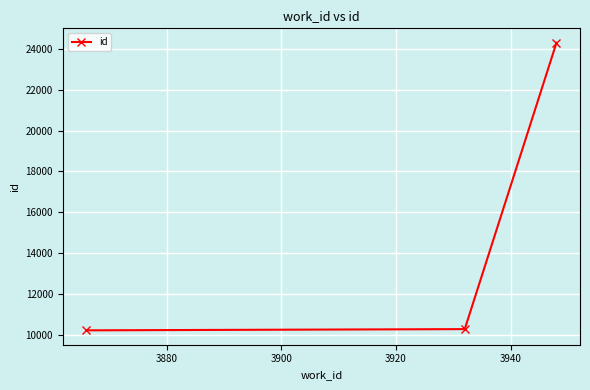

How many values are below 10265?

1